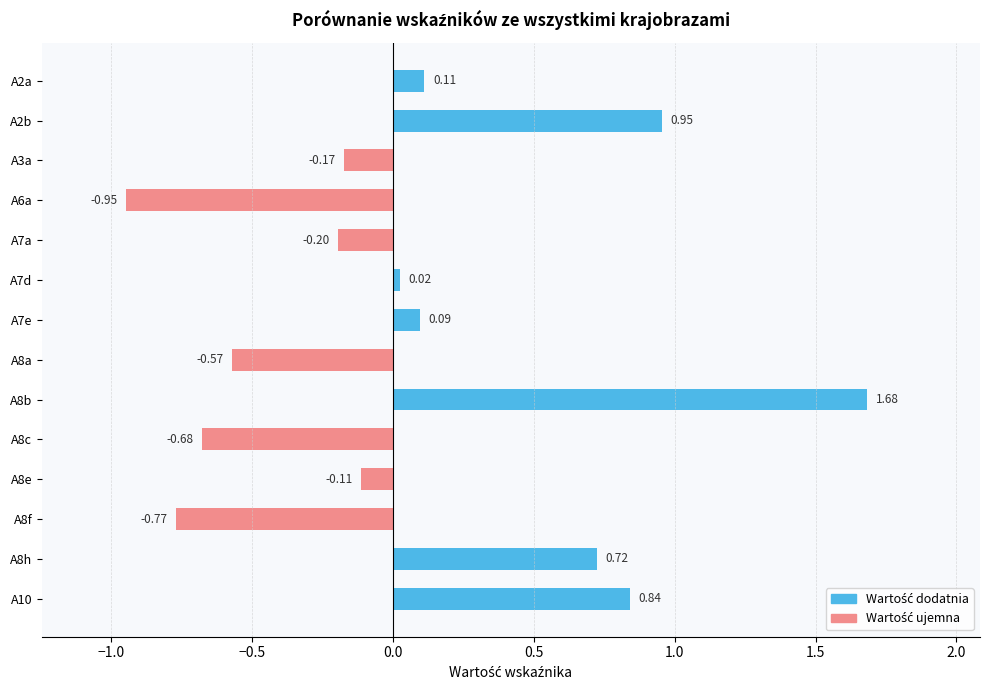

List the labels in order of value, smallest first.

A6a, A8f, A8c, A8a, A7a, A3a, A8e, A7d, A7e, A2a, A8h, A10, A2b, A8b